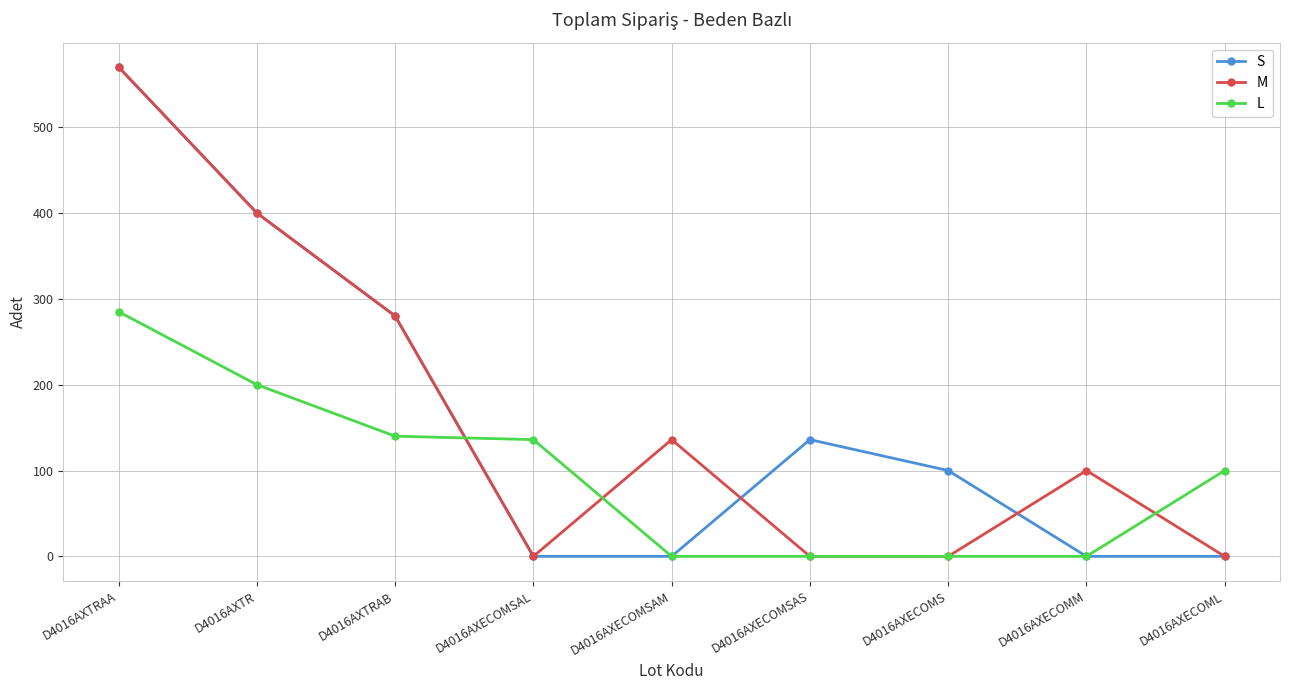

Is it true that L equals 0 at D4016AXECOMSAM?

True